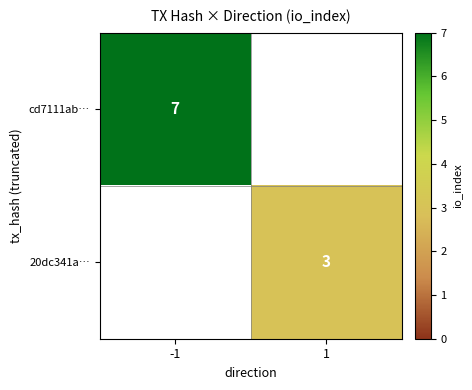

How many series are shown in this chart?

2